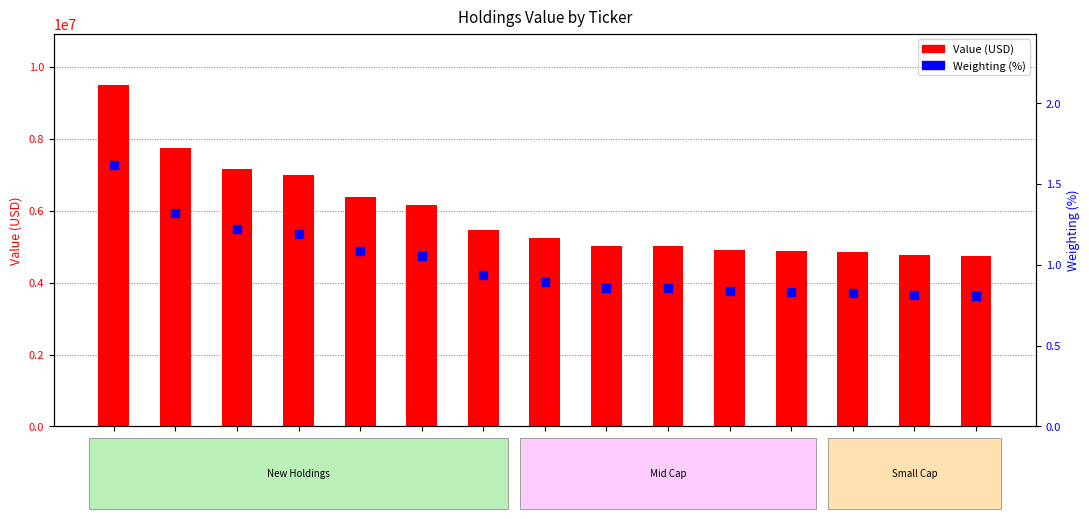

At which category is the sum across all series the highest?

FNKO